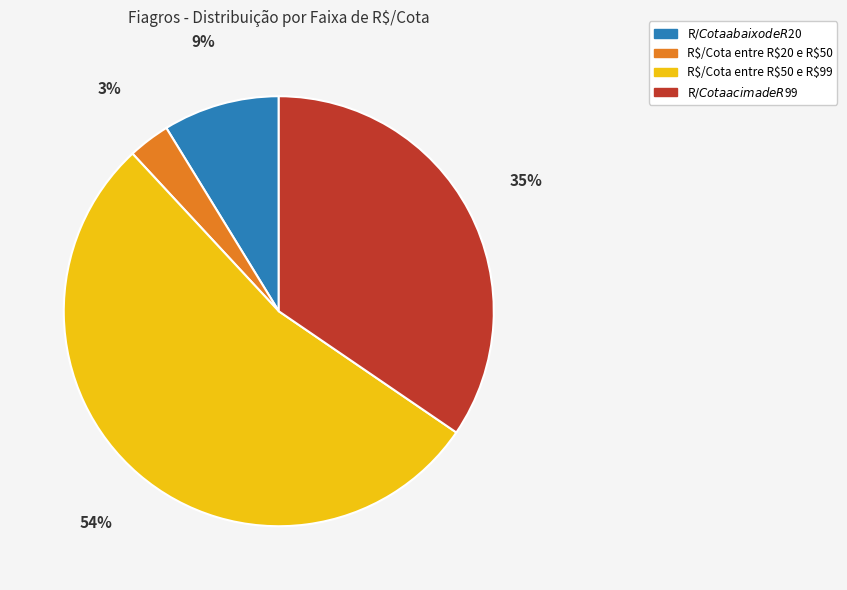

To the nearest percent, what is the average slice percentage?

25%